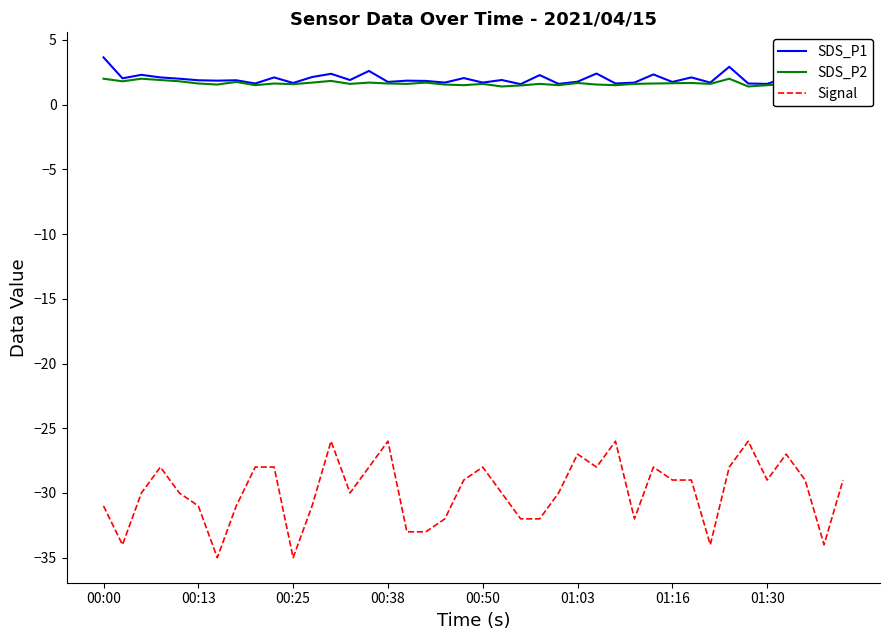

What is the spread (max minus min) of values at 22?

33.6